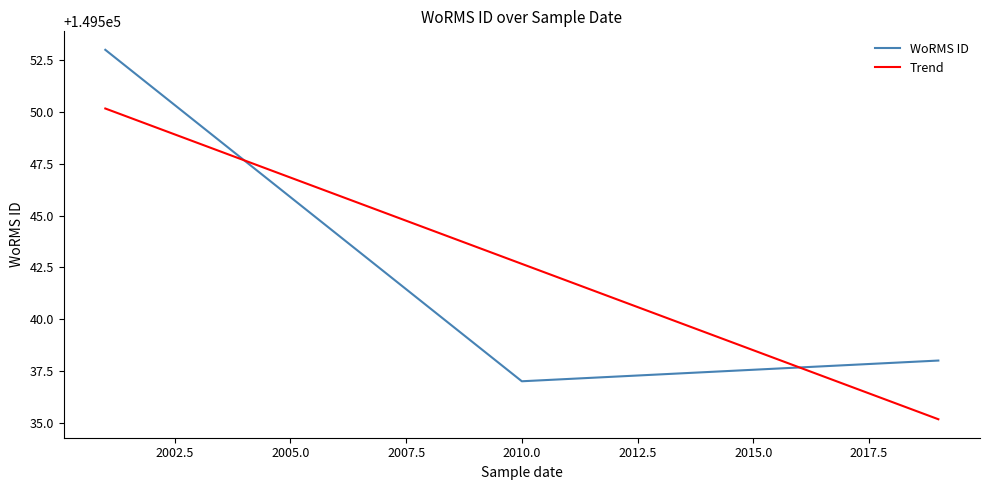

Rank the series by their maximum value, from highest to lowest.

WoRMS ID, Trend